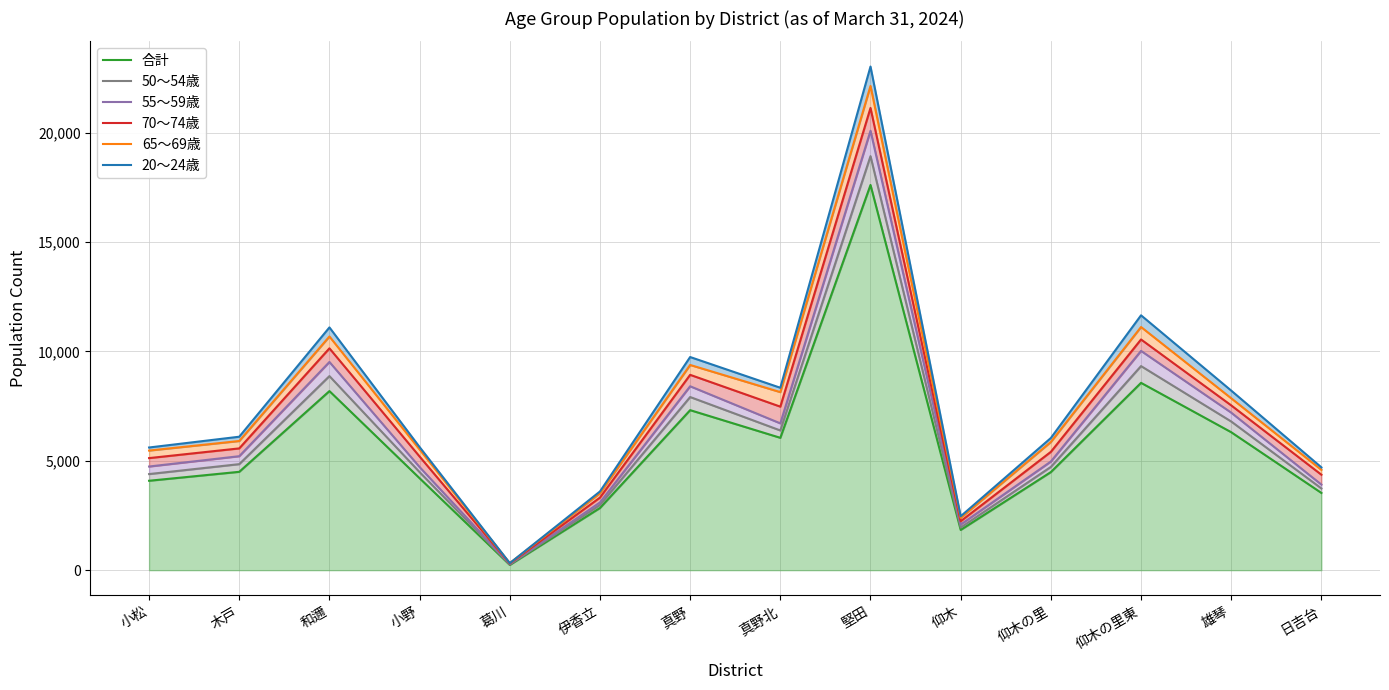

At which category is the sum across all series the highest?

堅田